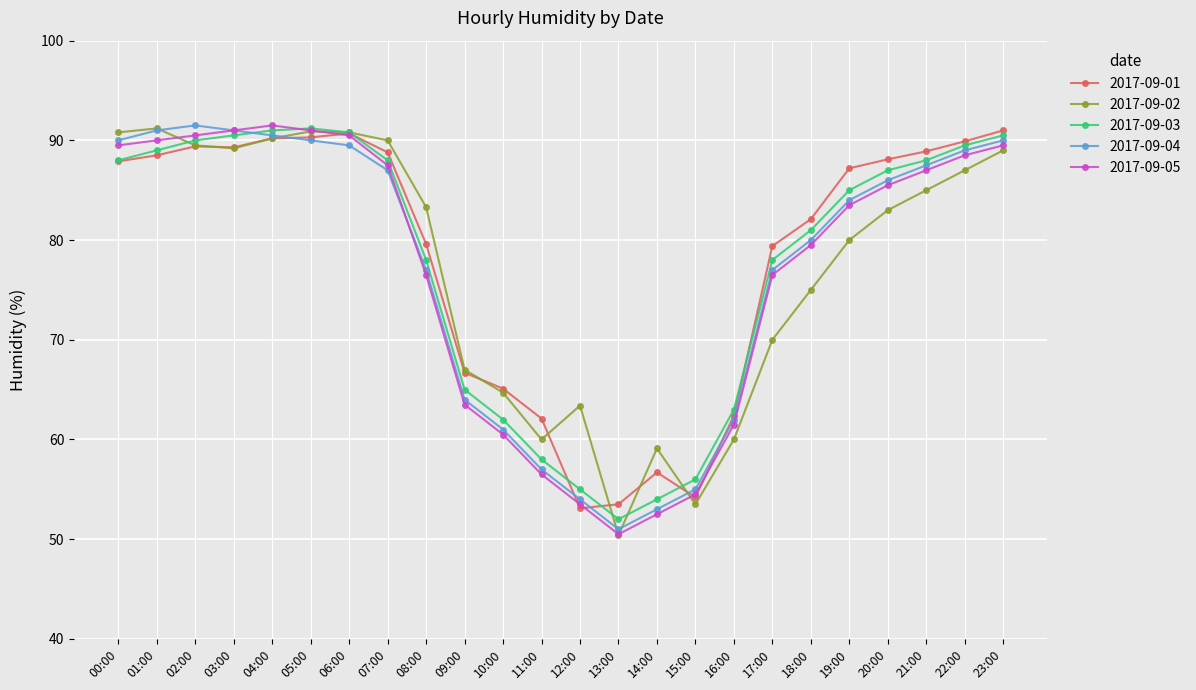

The 2017-09-01 series shows 89.3 at 03:00. True or false?

True